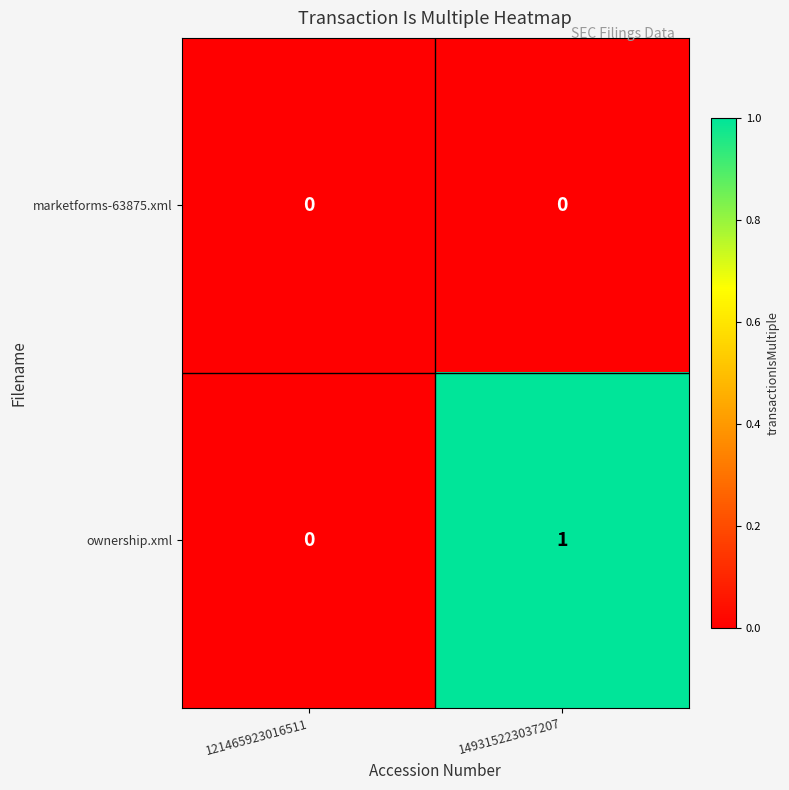

Is it true that ownership.xml equals 1 at 149315223037207?

True